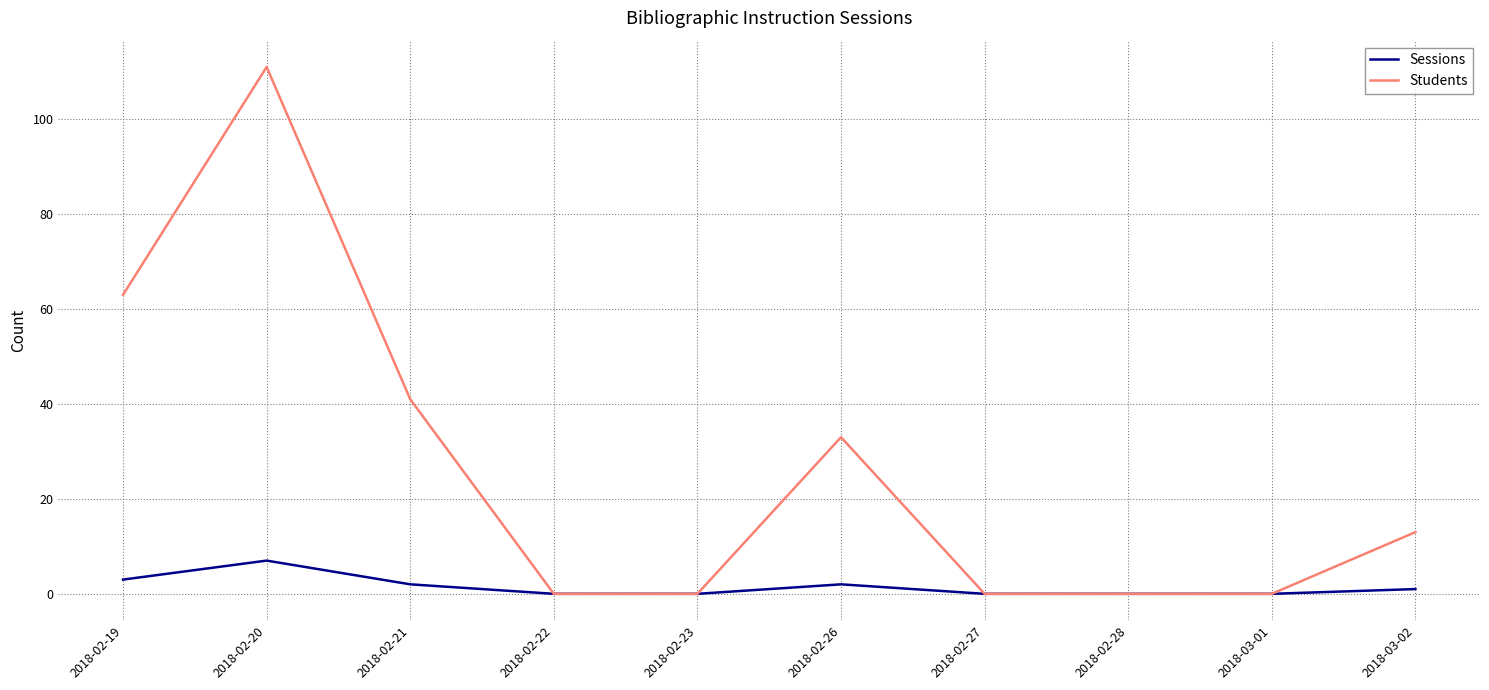

Between 2018-02-19 and 2018-02-20, which series saw the biggest shift?

Students